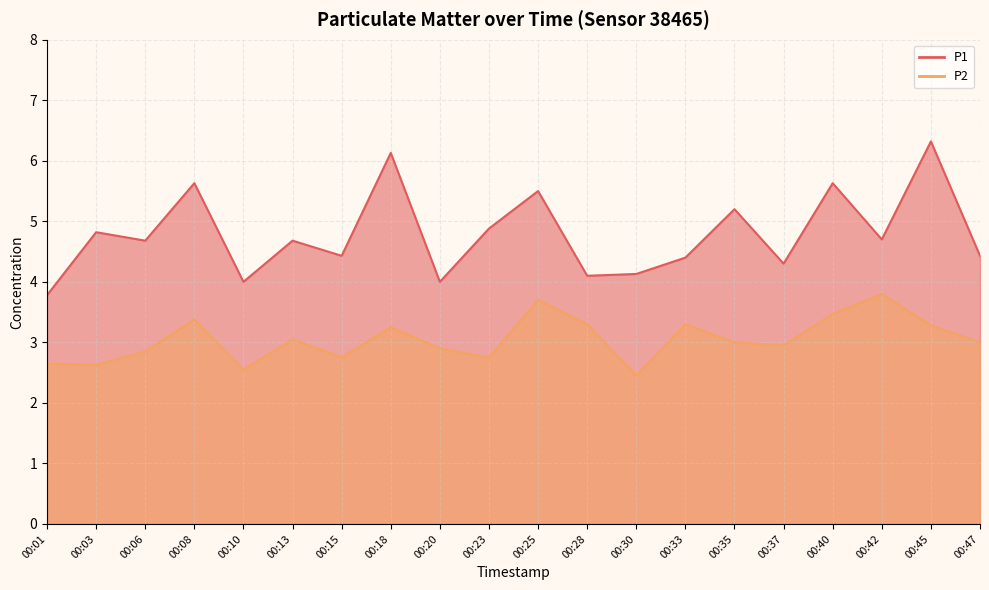

Which has a higher value, 00:18 or 00:10?

00:18